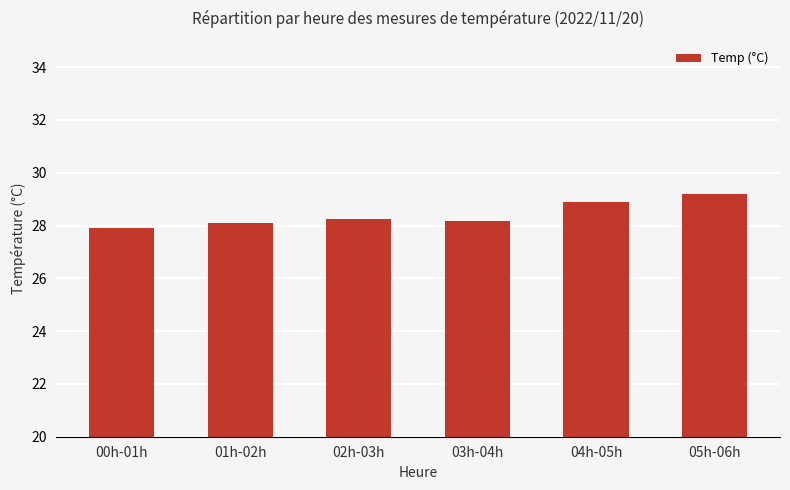

What is the greatest value displayed?

29.2